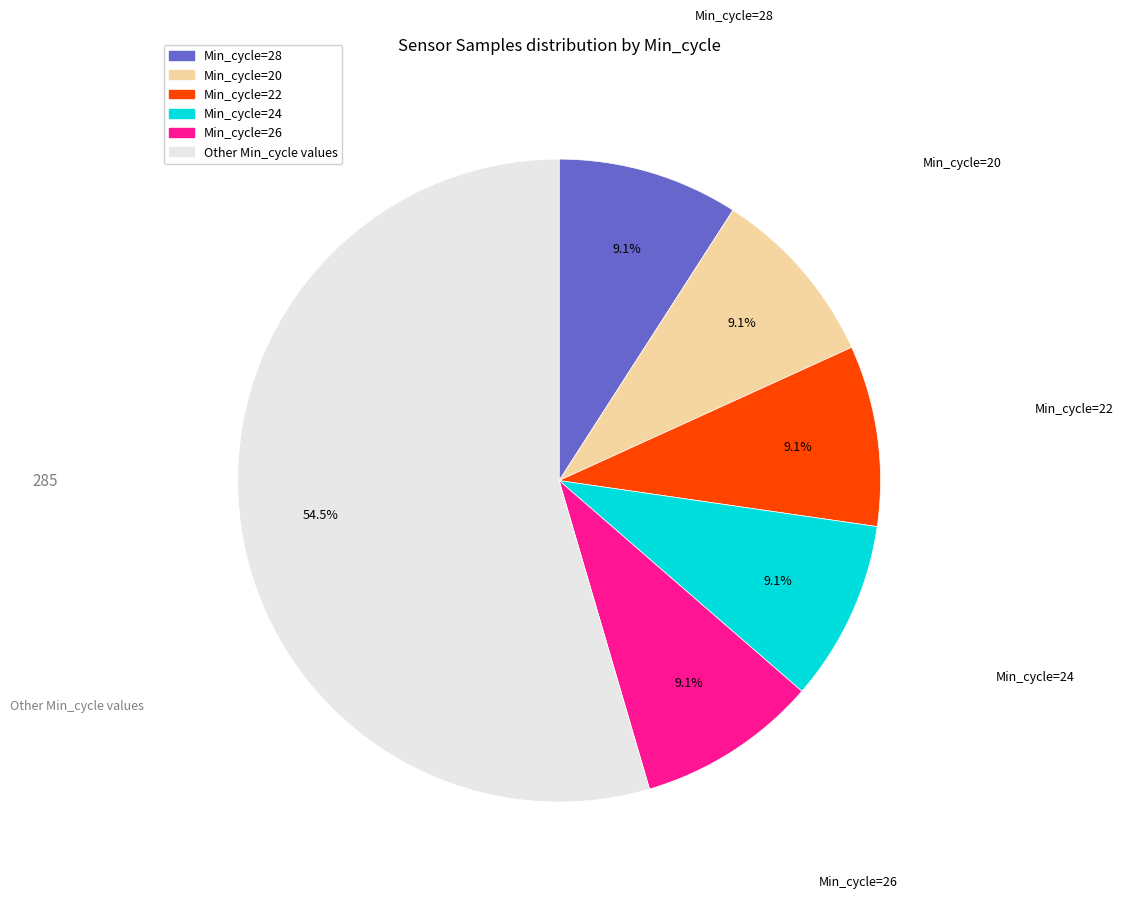

Which category has the biggest portion of the pie?

Other Min_cycle values